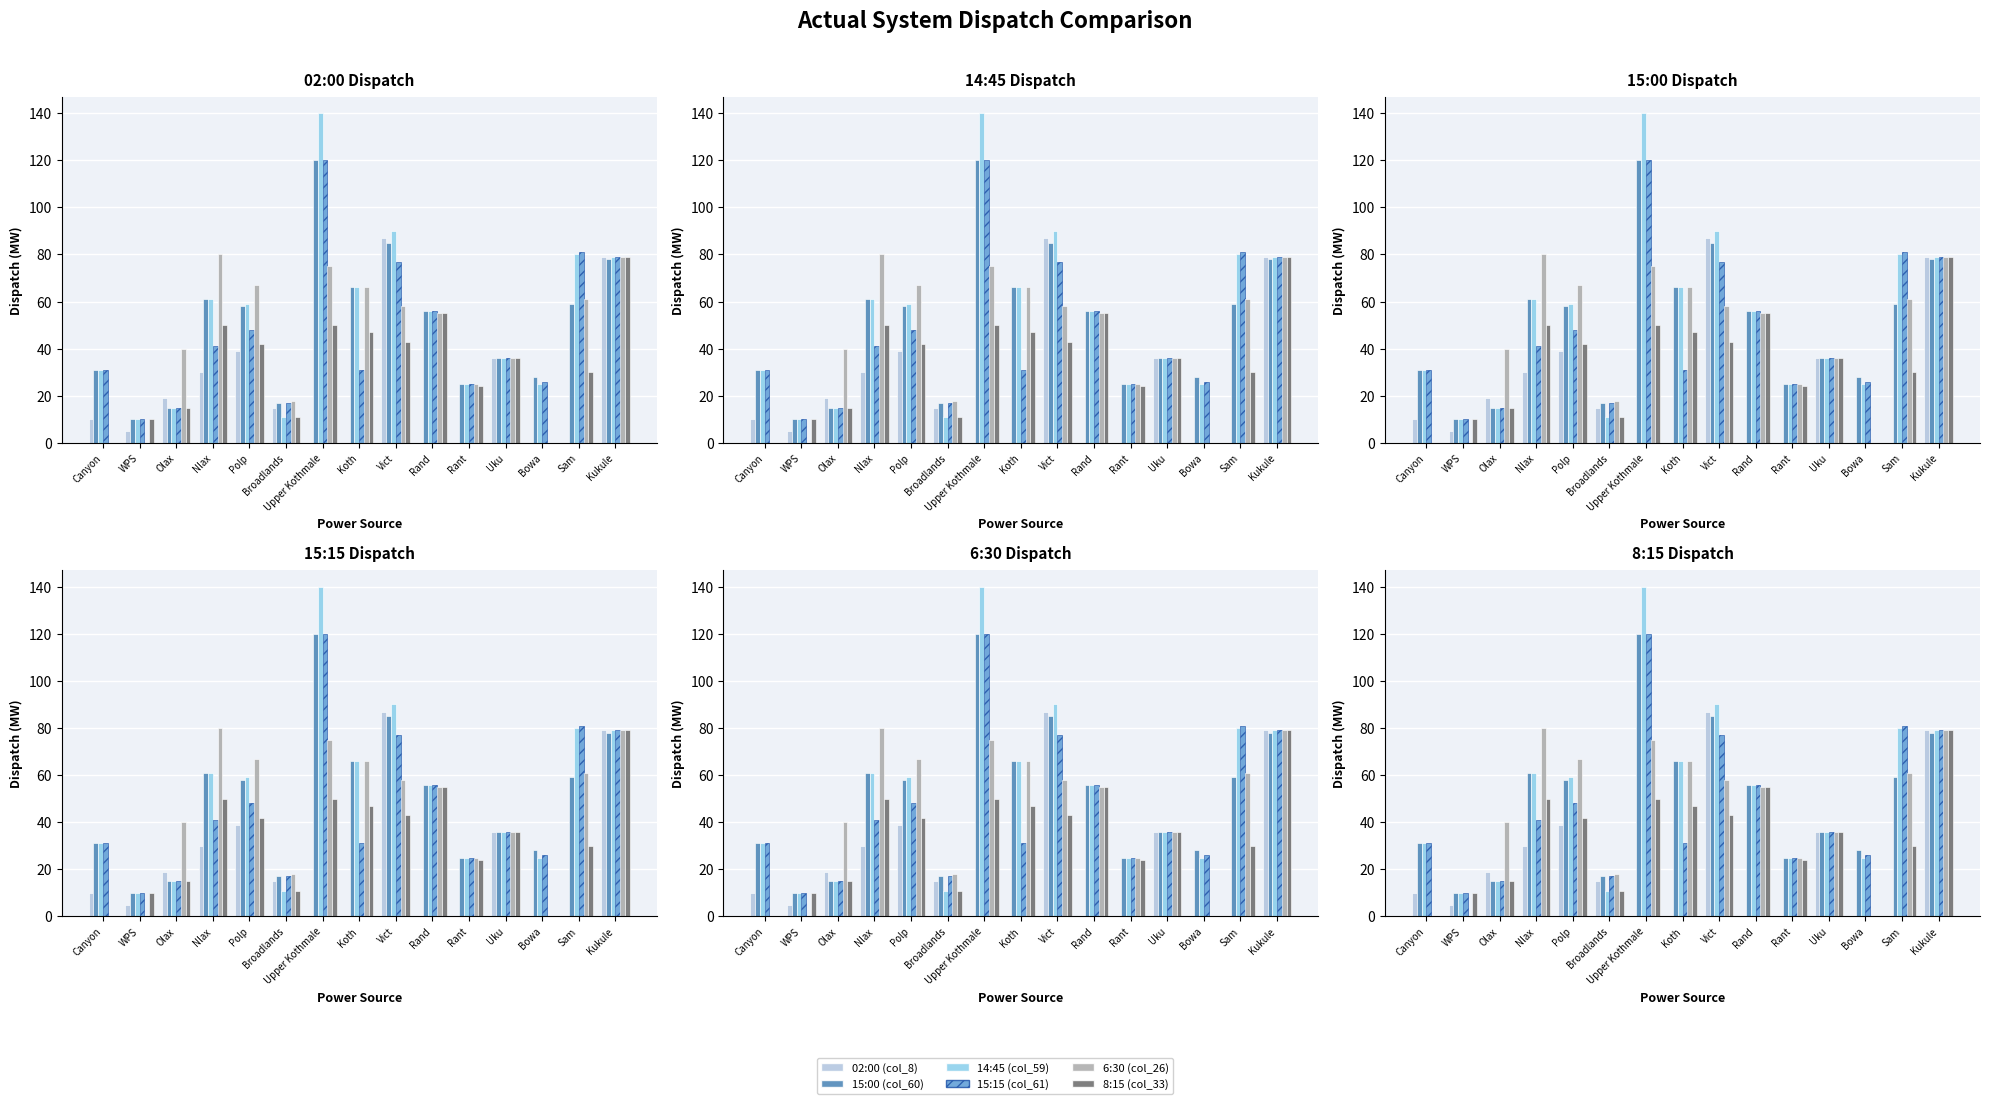

Which series has the largest total across all categories?

14:45 (col_59)